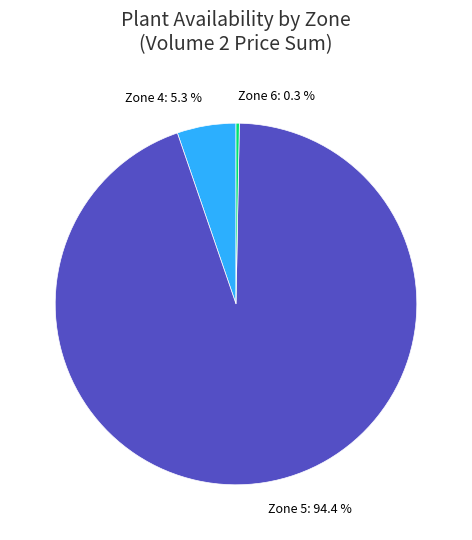

Which has a higher value, Zone 4 or Zone 5?

Zone 5